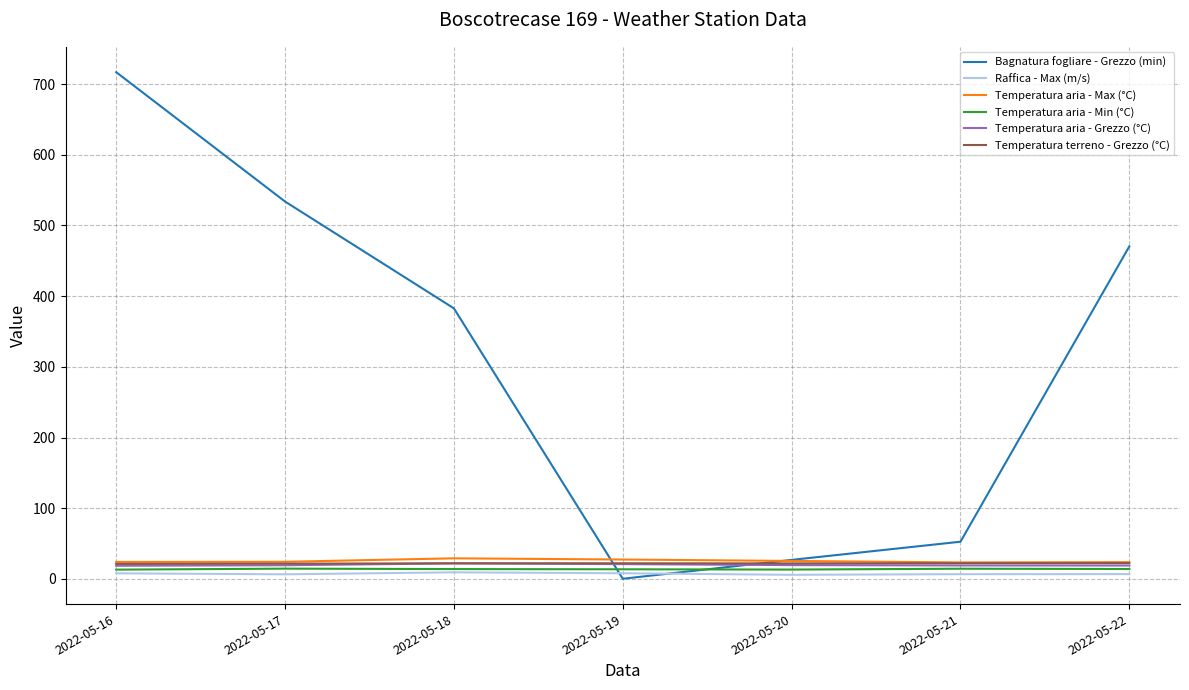

How many lines are shown in the chart?

6